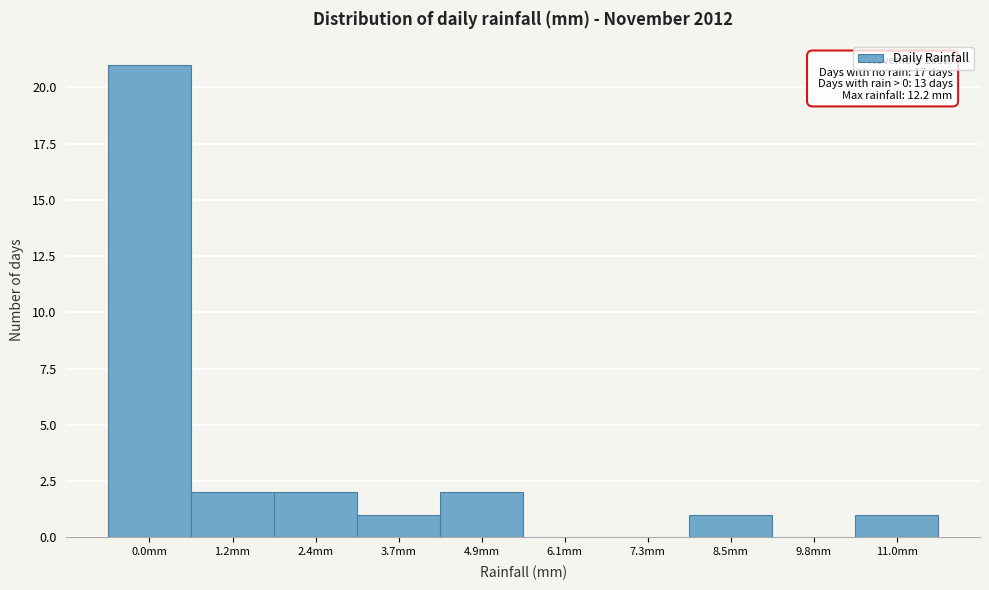

Reading left to right, transcribe all the data shown in this chart.

0.0mm=21	1.2mm=2	2.4mm=2	3.7mm=1	4.9mm=2	6.1mm=0	7.3mm=0	8.5mm=1	9.8mm=0	11.0mm=1